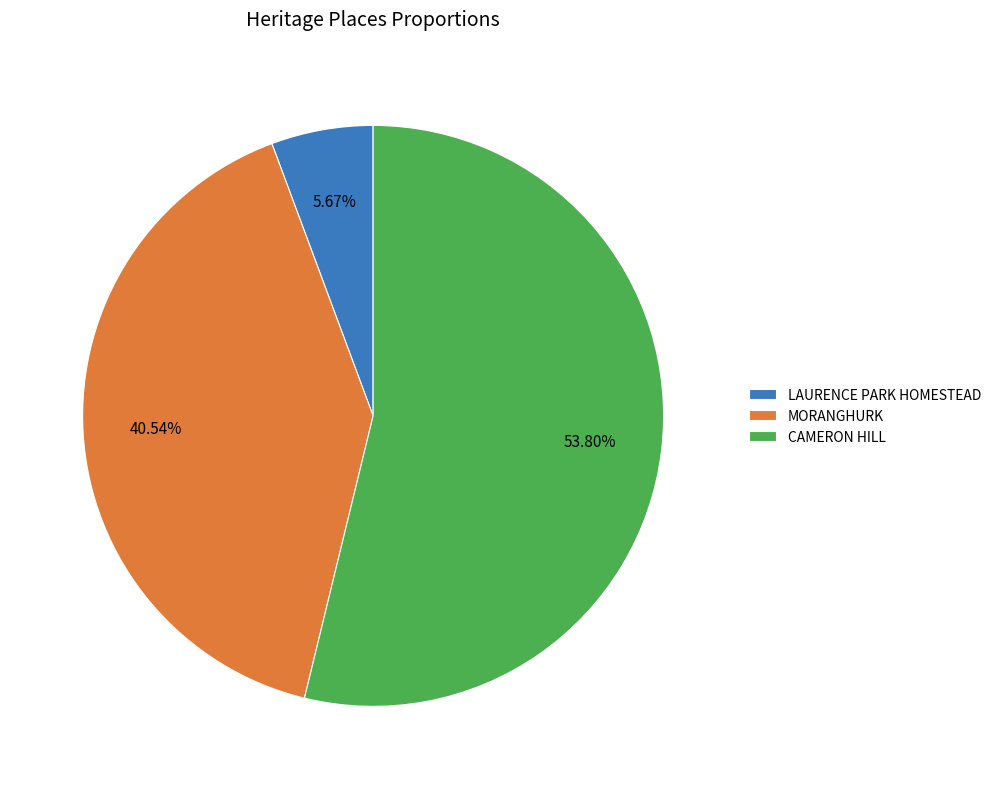

Rank the categories by value from lowest to highest.

LAURENCE PARK HOMESTEAD, MORANGHURK, CAMERON HILL